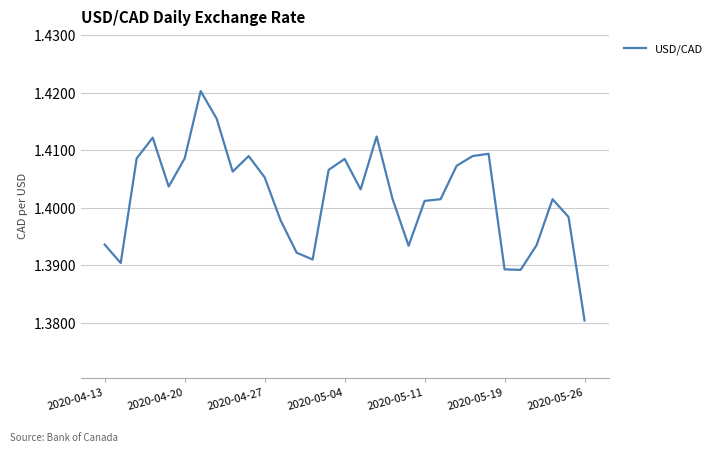

How many lines are shown in the chart?

1